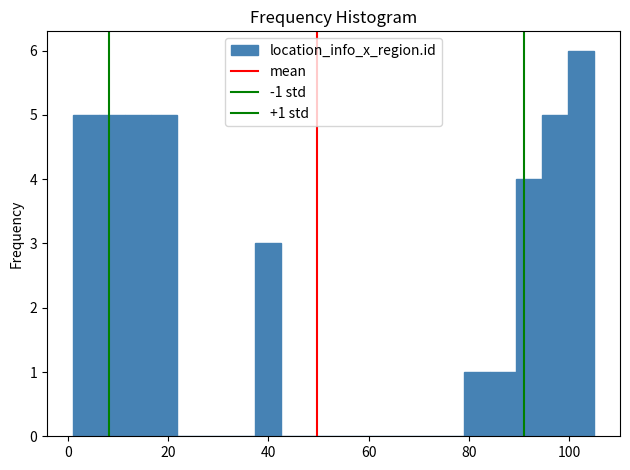

Around what value on the x-axis is the tallest bar? Give the approximate position of its centre, as read against the axis.

102